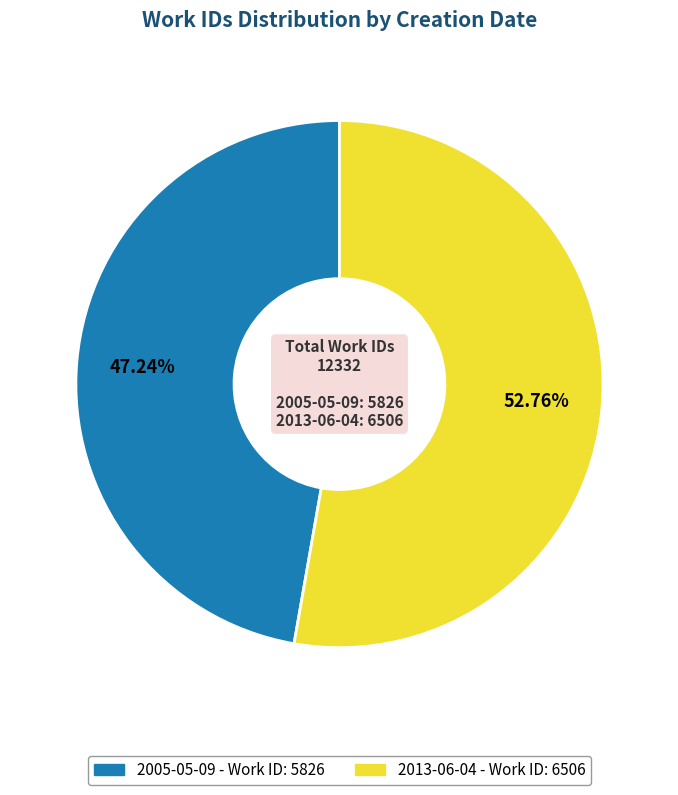

True or false: 2013-06-04 accounts for 53% of the total.

True